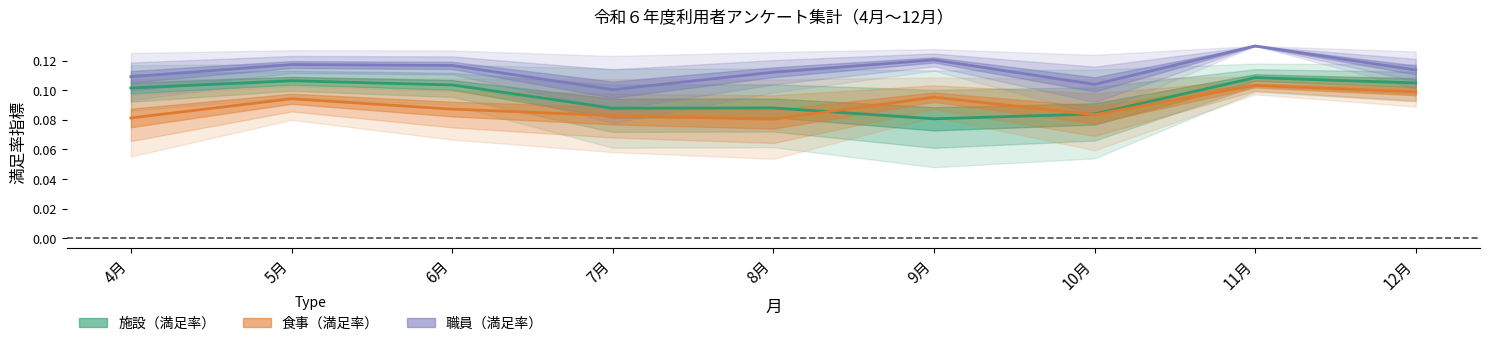

Where is 職員（満足率） nearest to the value 0?

7月